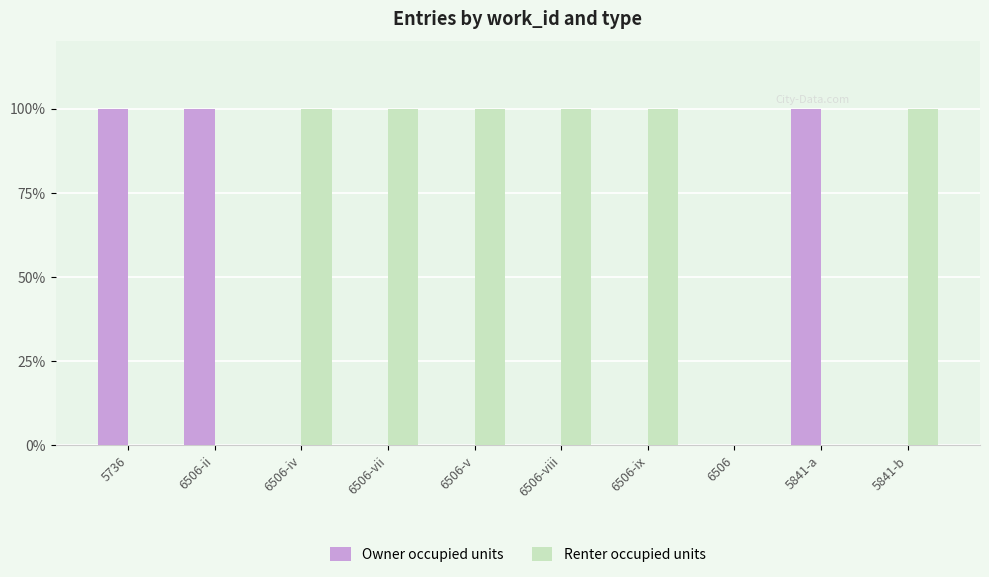

What is the maximum value shown in the chart?

100